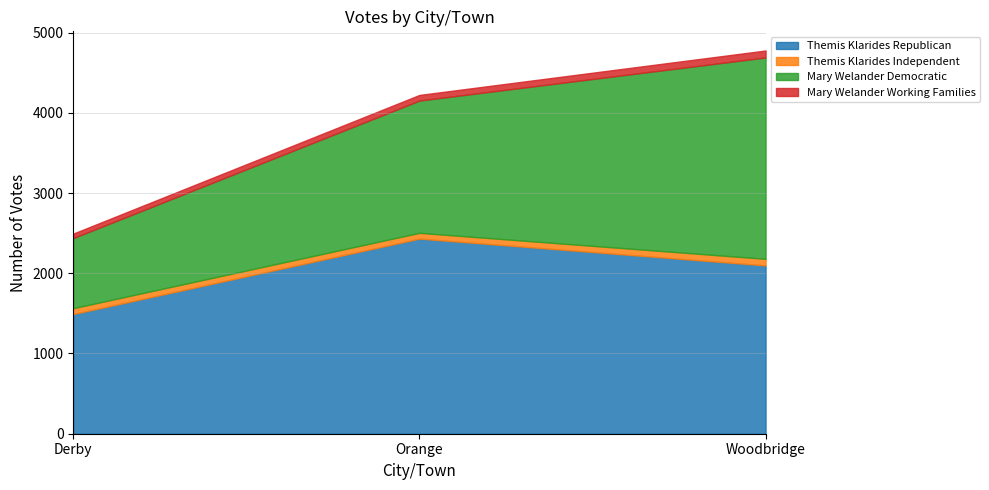

List the series in order of their peak value, highest first.

Mary Welander Democratic, Themis Klarides Republican, Mary Welander Working Families, Themis Klarides Independent